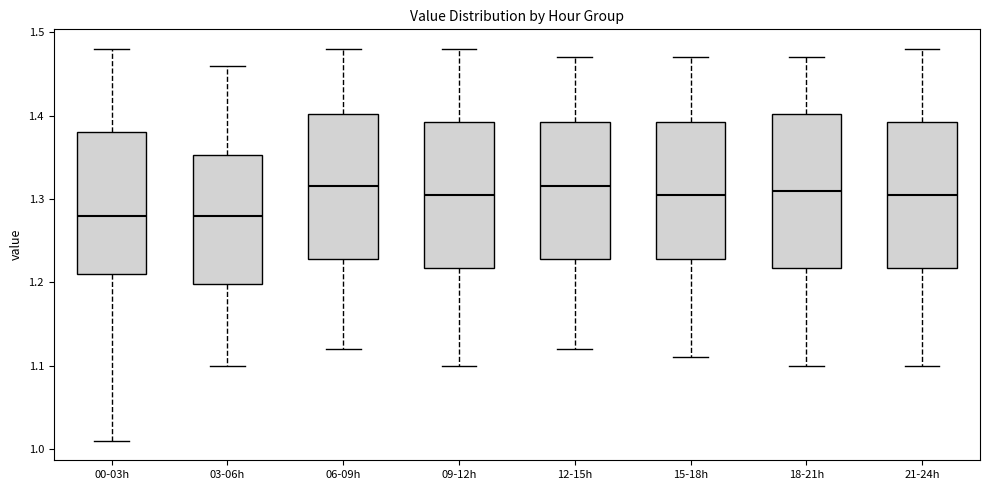

Which box is the tallest, from its lower edge to its upper edge?

18-21h